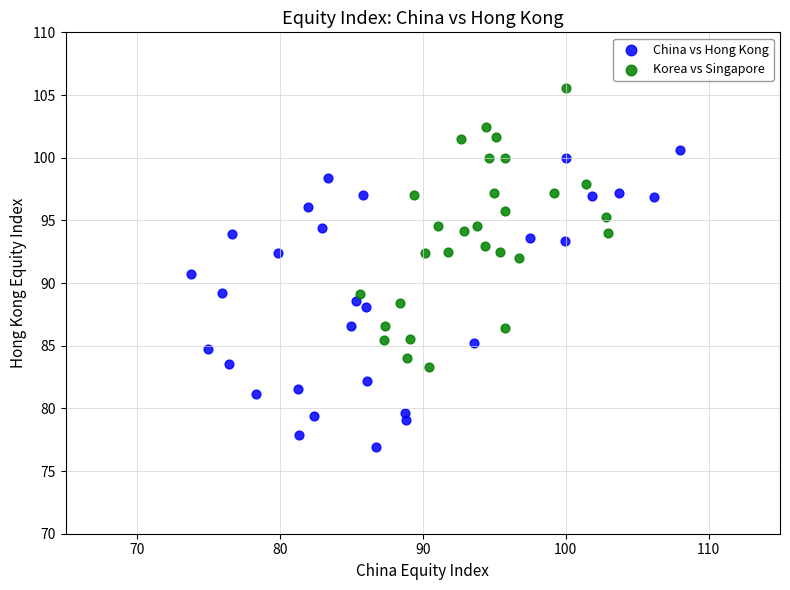

Which series contains the lowest Y value?

China vs Hong Kong